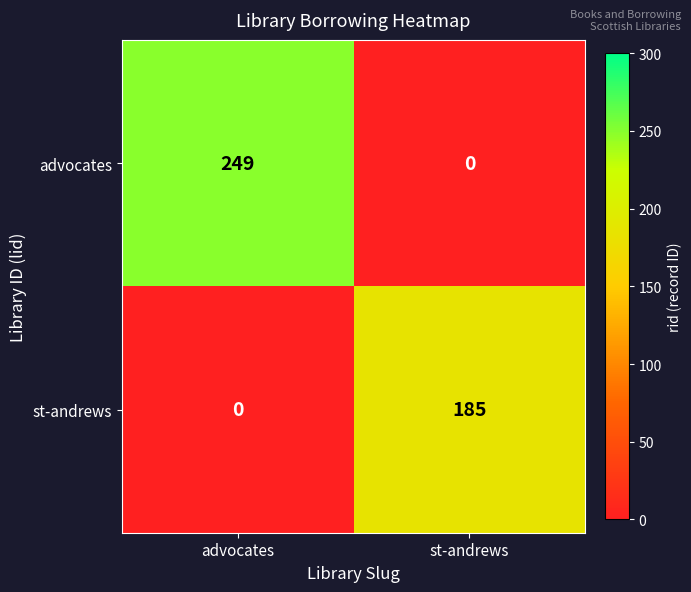

Which label corresponds to the largest value in the chart?

advocates